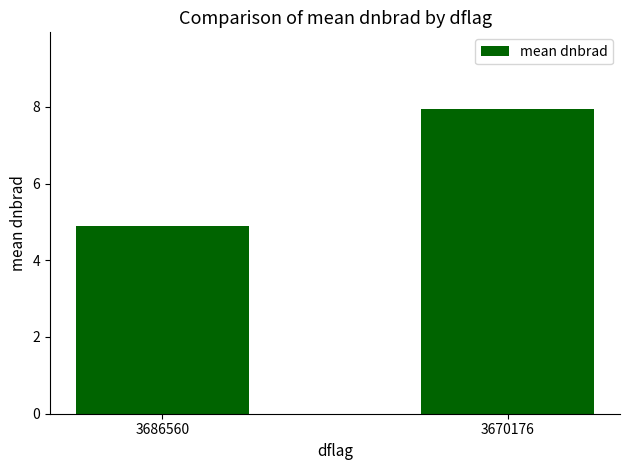

What is the difference between the values at 3670176 and 3686560?

3.1